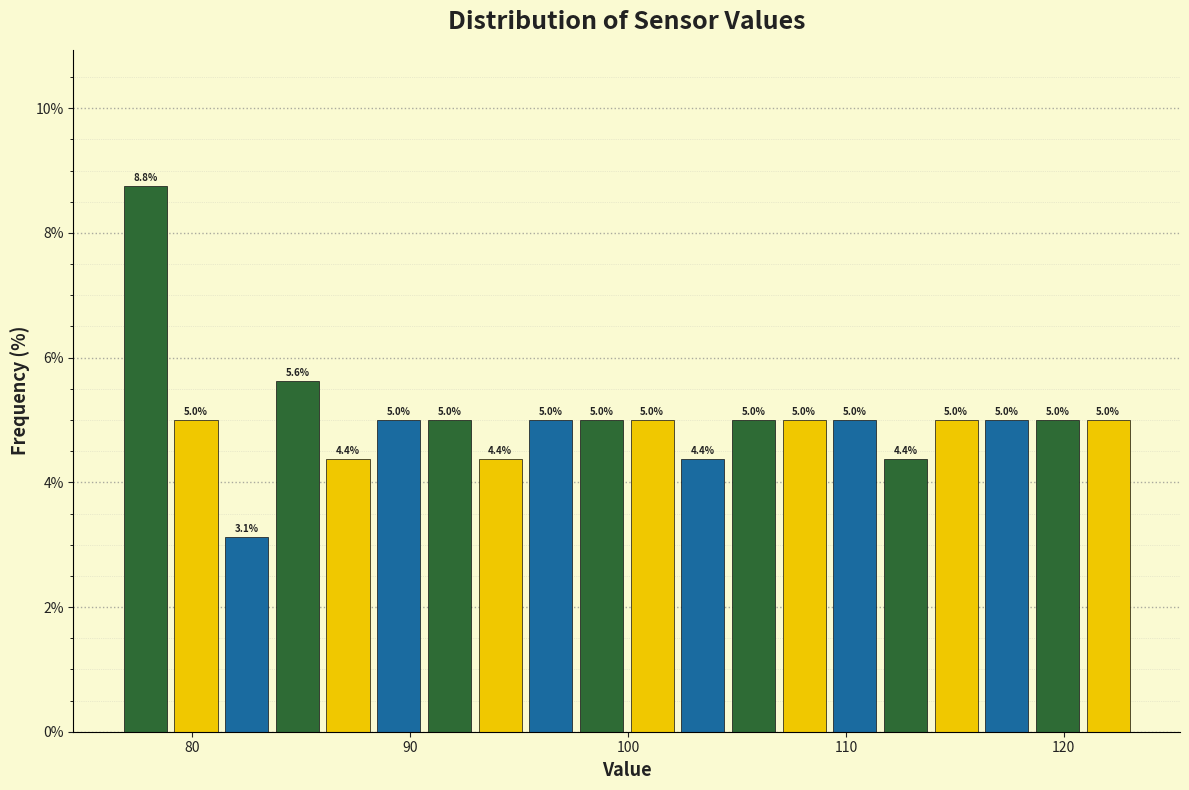

Around what value on the x-axis is the tallest bar? Give the approximate position of its centre, as read against the axis.

78